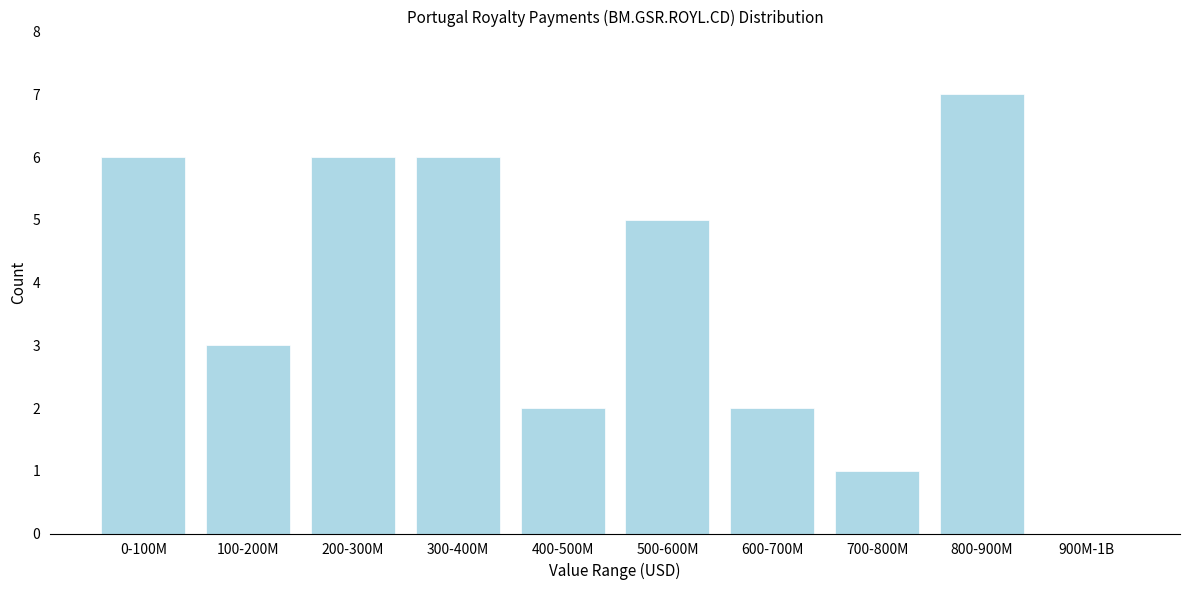

Reading left to right, list all the values displayed in this chart.

0-100M=6	100-200M=3	200-300M=6	300-400M=6	400-500M=2	500-600M=5	600-700M=2	700-800M=1	800-900M=7	900M-1B=0